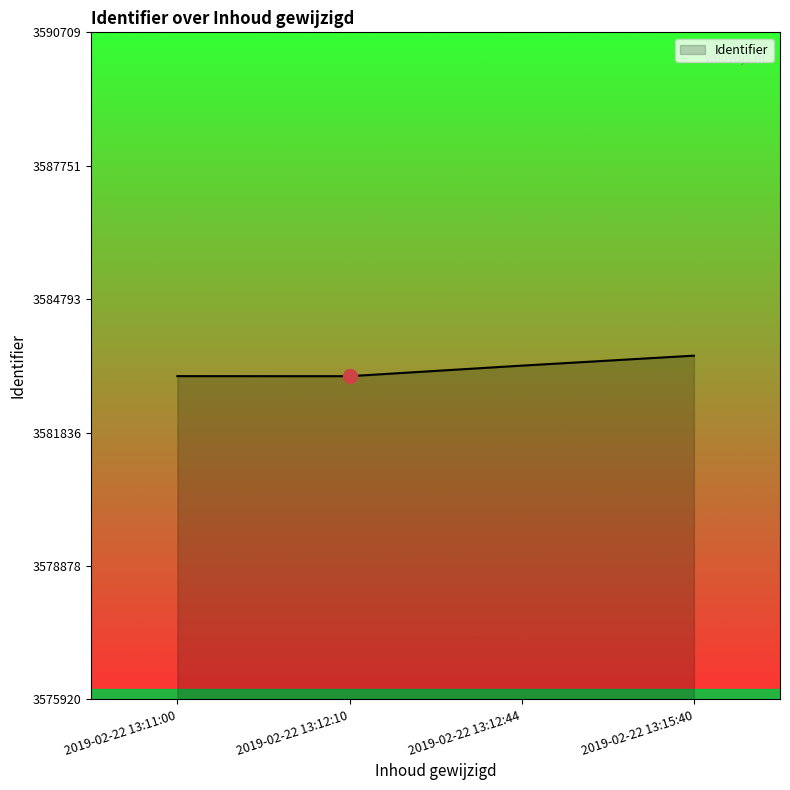

True or false: the data has more than 2 interior local peaks.

False